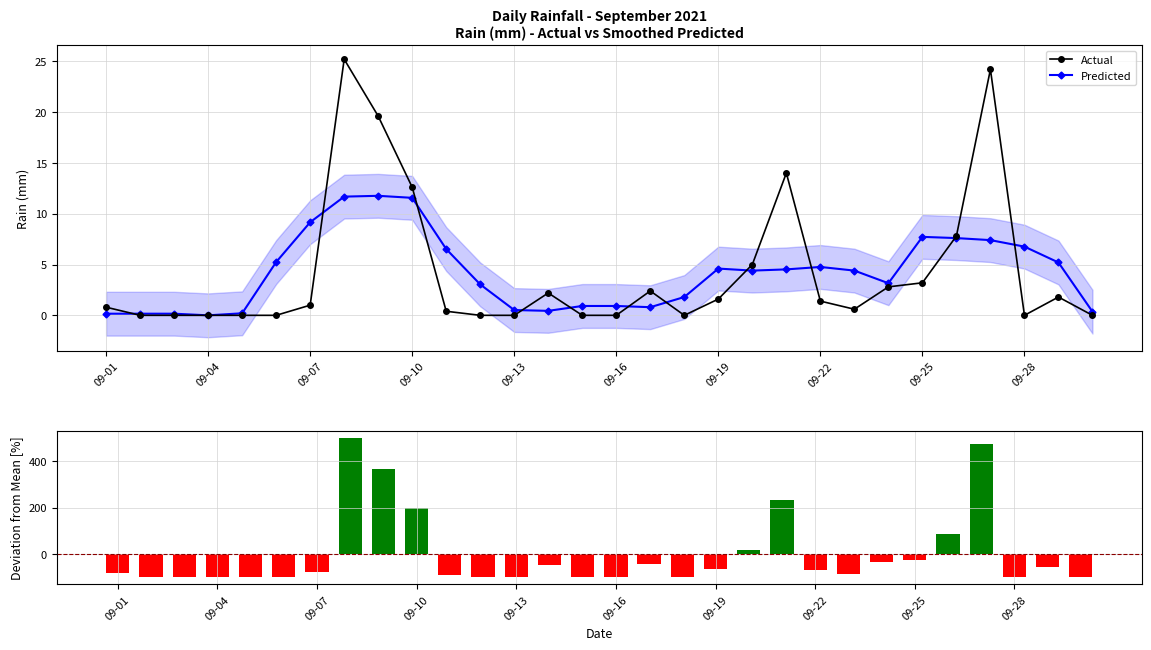

The value of Actual at 09-16 is 0.0. True or false?

True